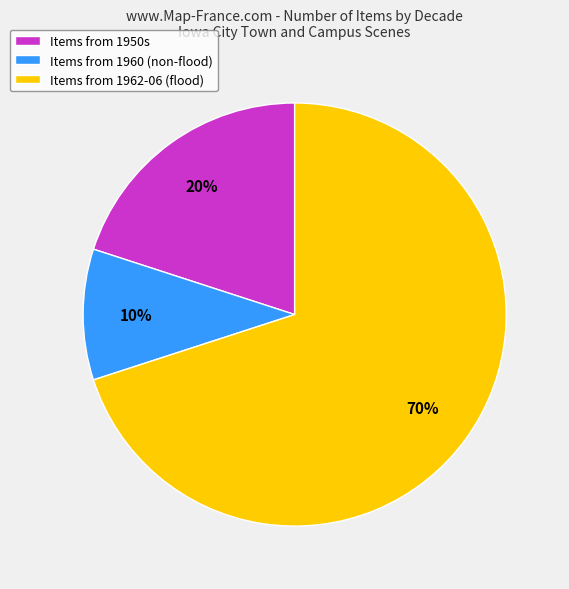

Rank the categories by value from highest to lowest.

Items from 1962-06 (flood), Items from 1950s, Items from 1960 (non-flood)